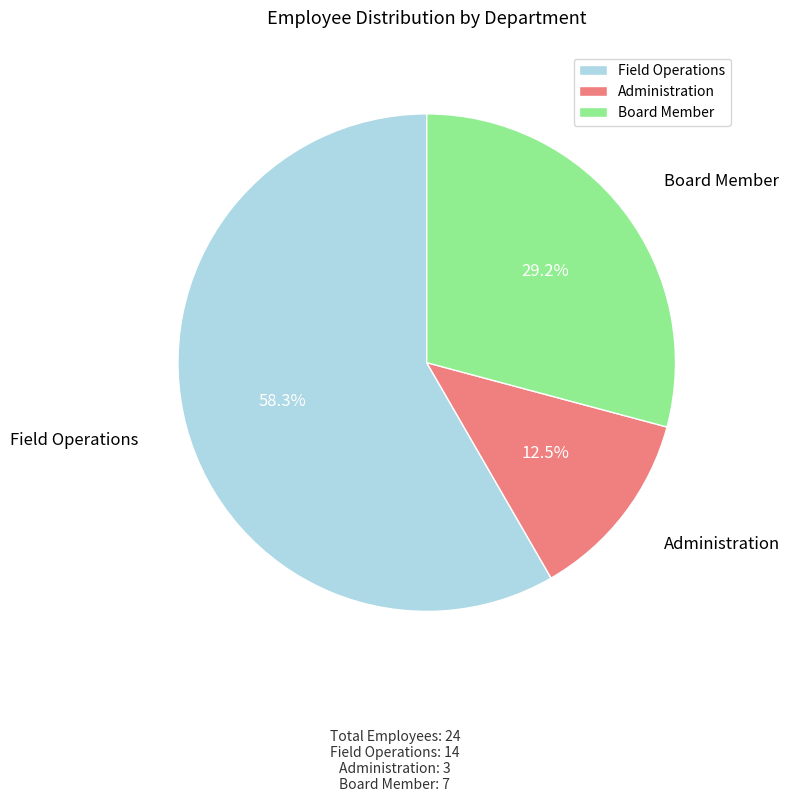

Does Administration represent more than half of the total?

No